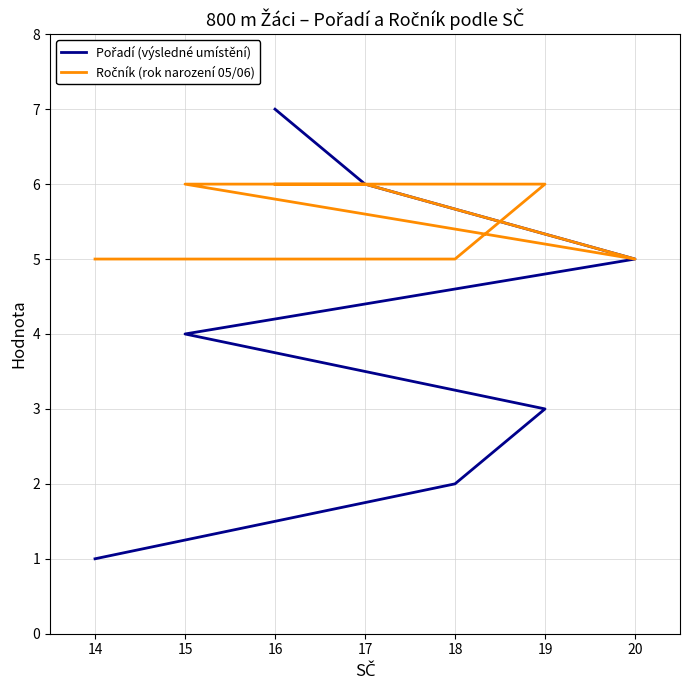

What is the value of the Pořadí (výsledné umístění) point at the 3rd from the left?

3